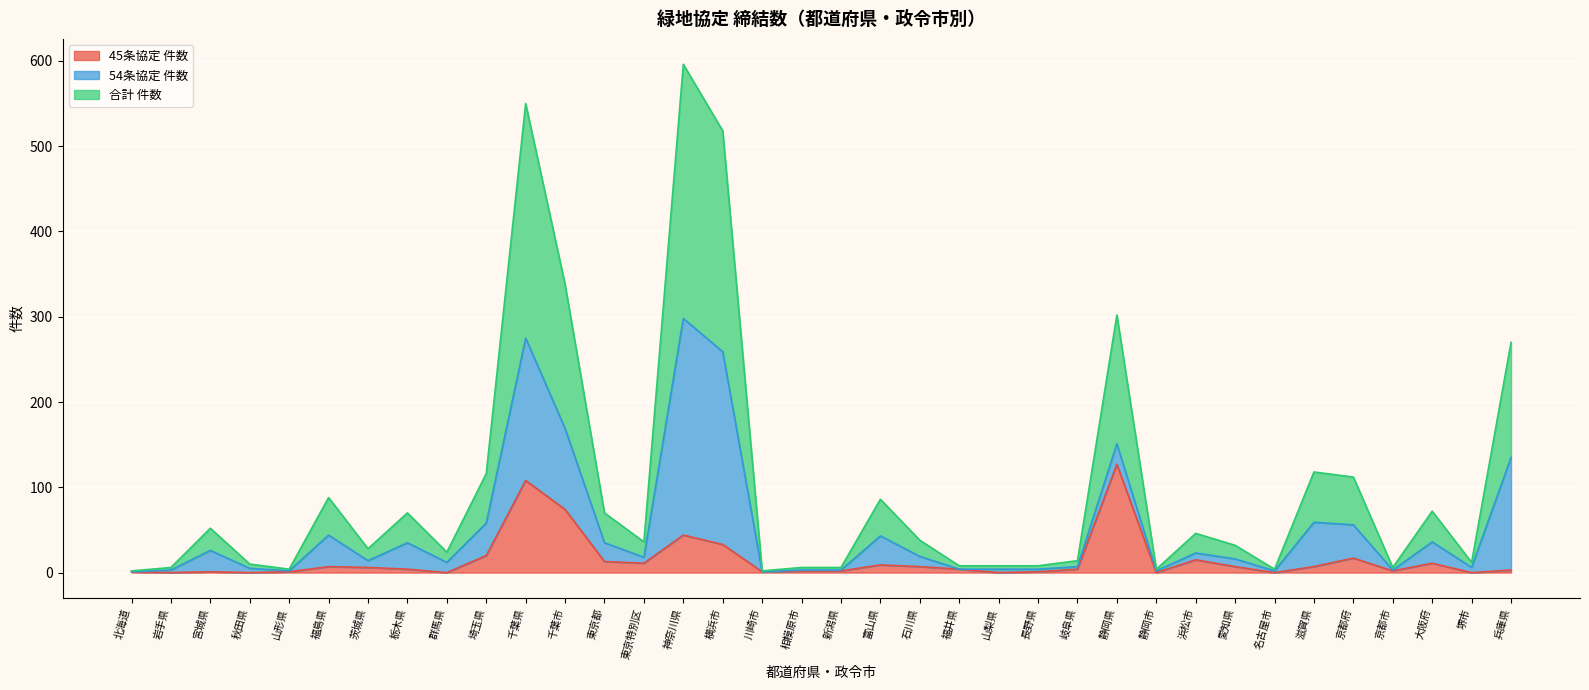

Which label corresponds to the smallest value in the chart?

岩手県